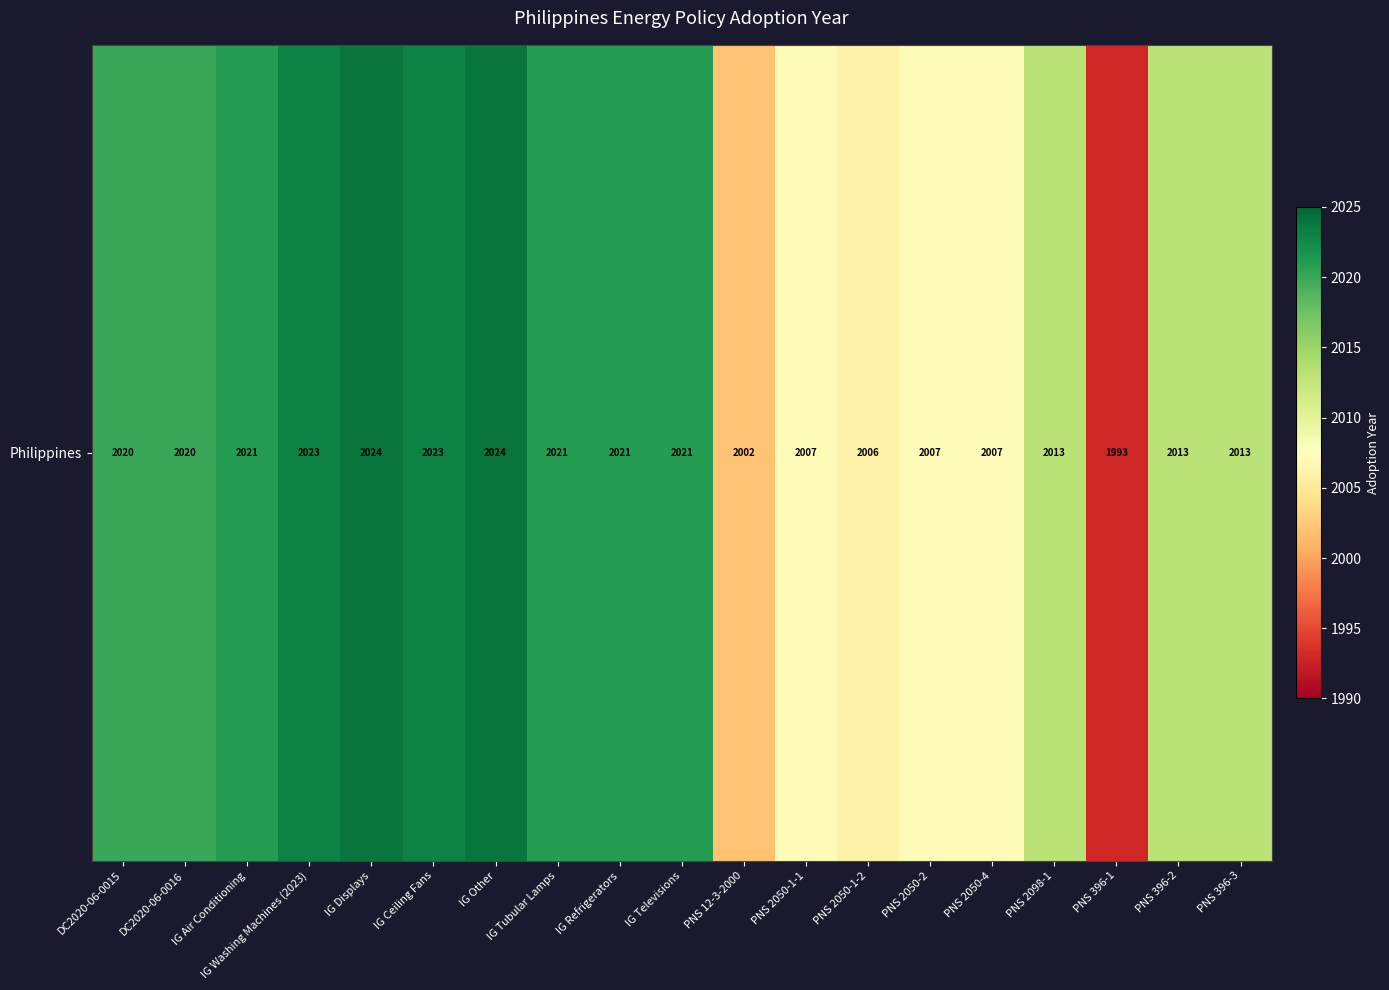

How many distinct data groups are displayed?

1